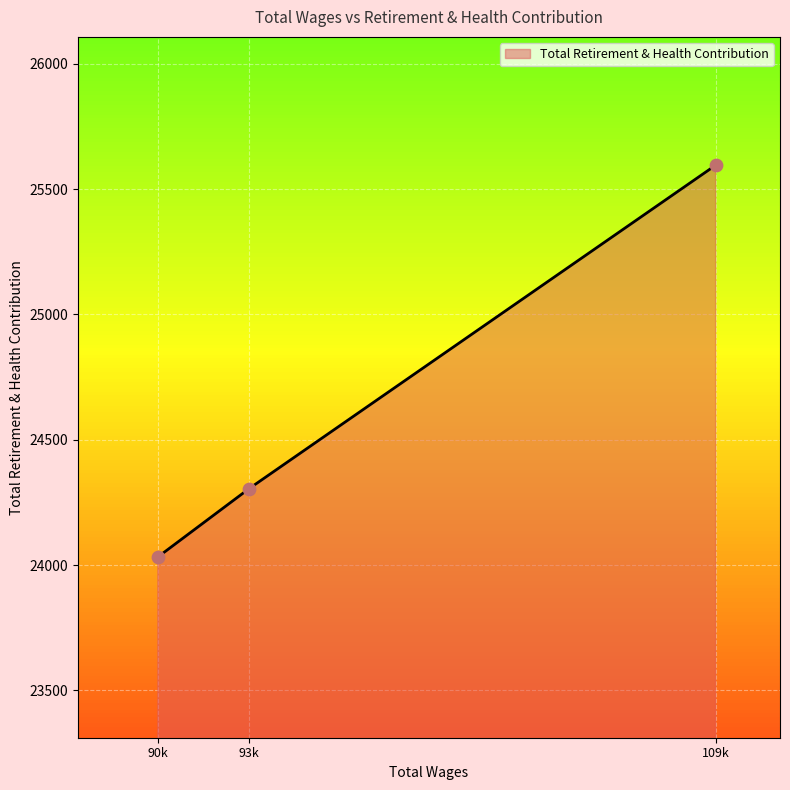

Which has a higher value, 109k or 90k?

109k